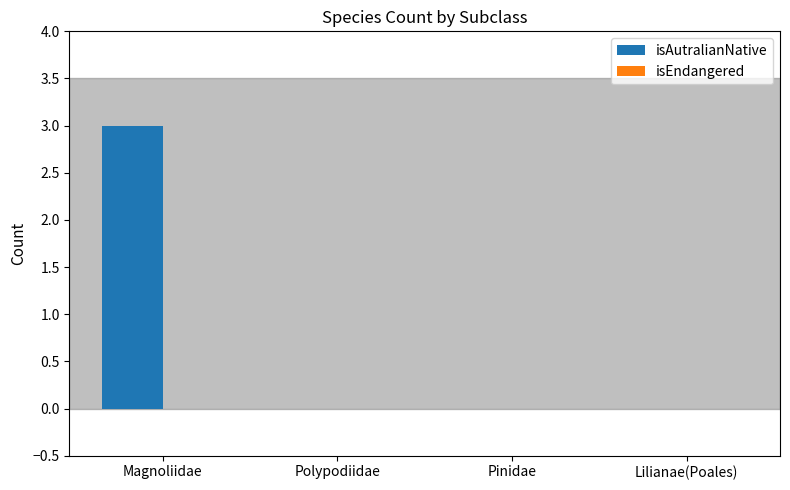

Reading right to left, list all the values displayed in this chart.

Lilianae(Poales)=0	Pinidae=0	Polypodiidae=0	Magnoliidae=3